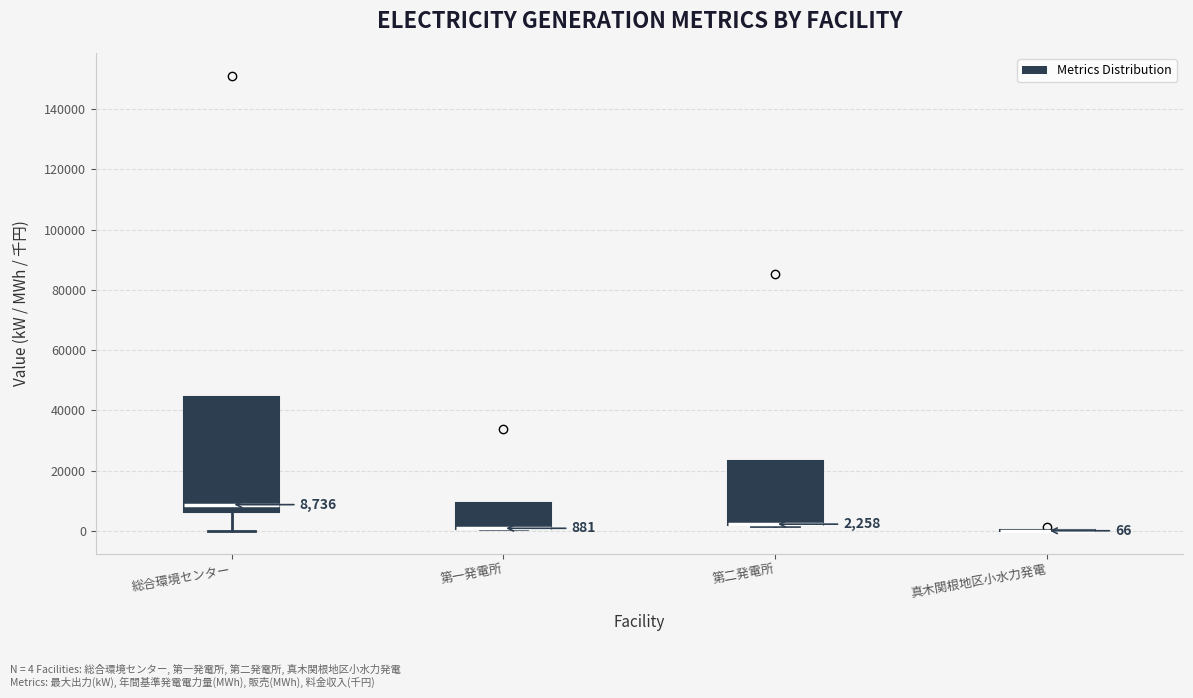

Which box is the tallest, from its lower edge to its upper edge?

総合環境センター